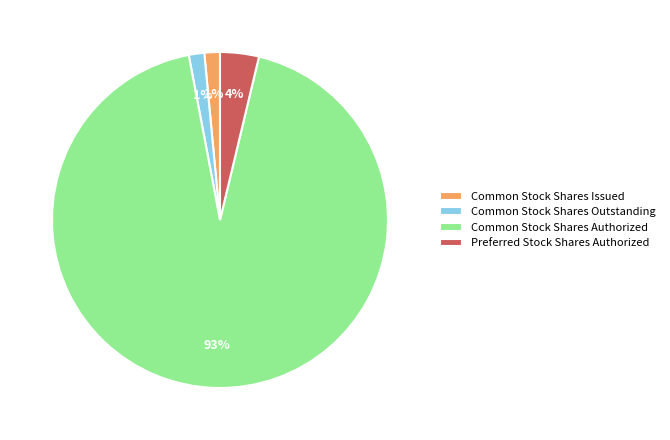

What is the ratio of the value at Common Stock Shares Outstanding to the value at Common Stock Shares Issued?

1.0